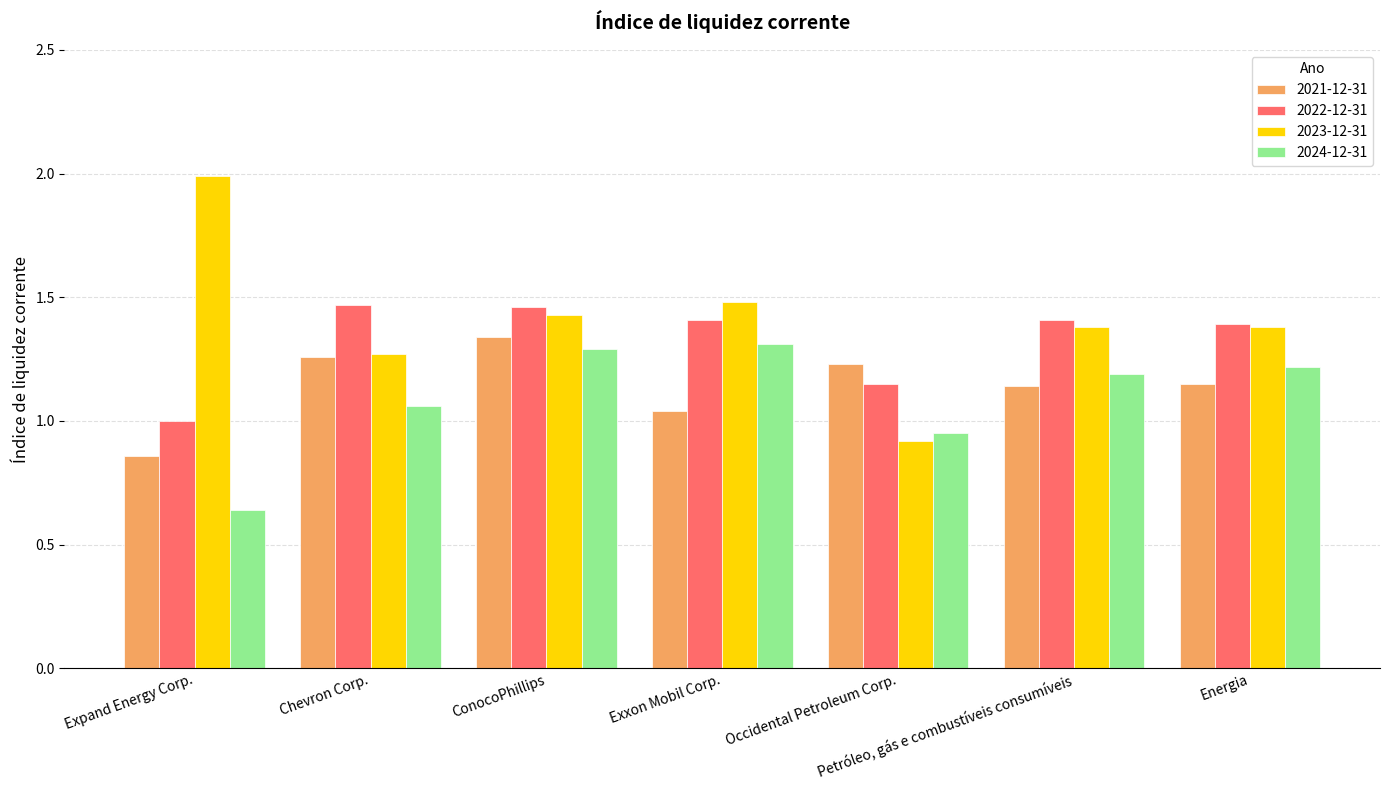

Count the number of categories in the chart.

7